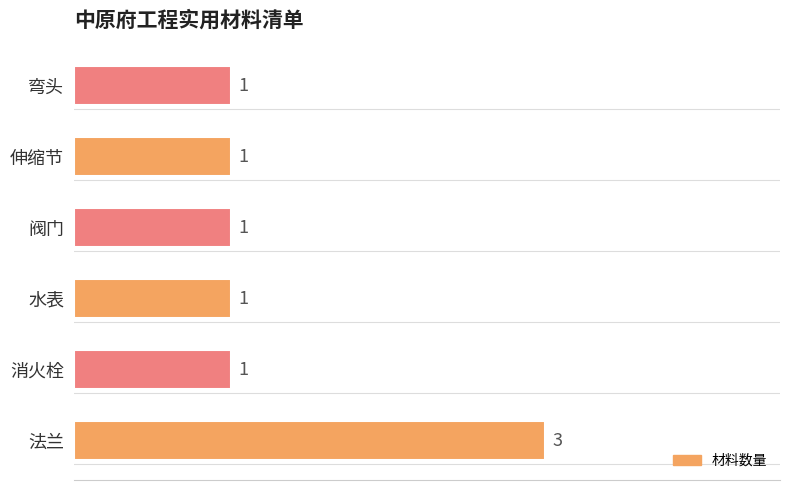

True or false: the data shows 1 at 消火栓.

True